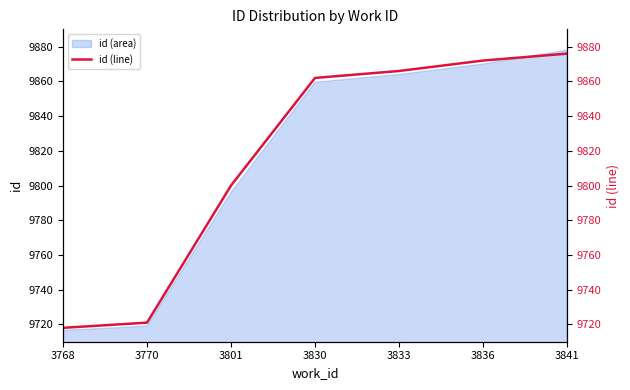

True or false: the data shows 4127 at 3770.

False